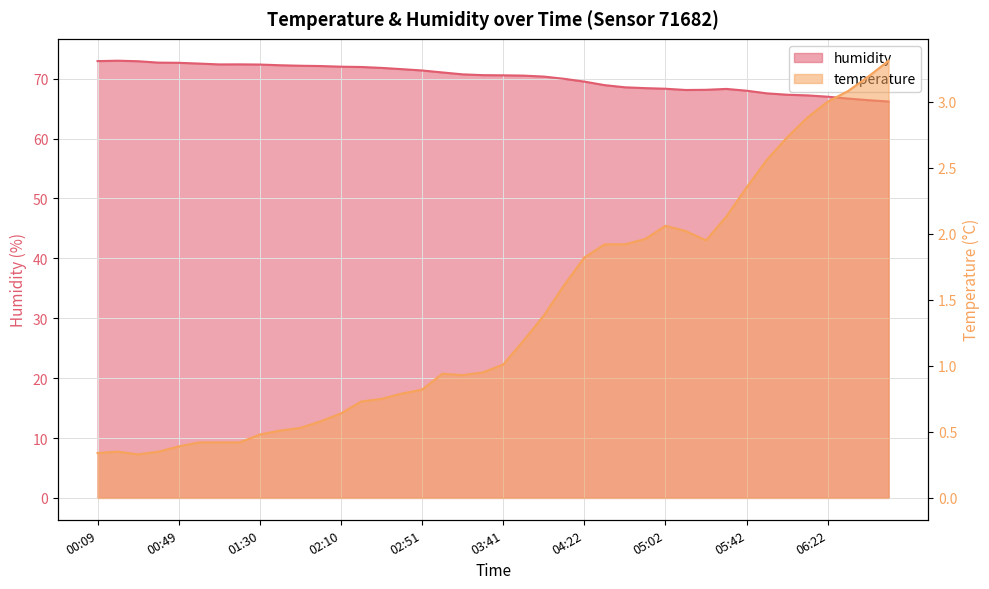

How many lines are shown in the chart?

2